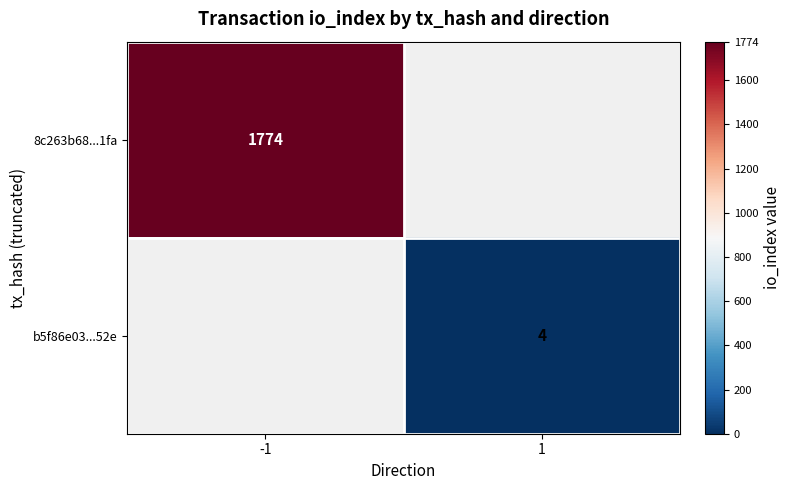

Is the value of 8c263b68...1fa at -1 greater than the value of b5f86e03...52e at 1?

Yes